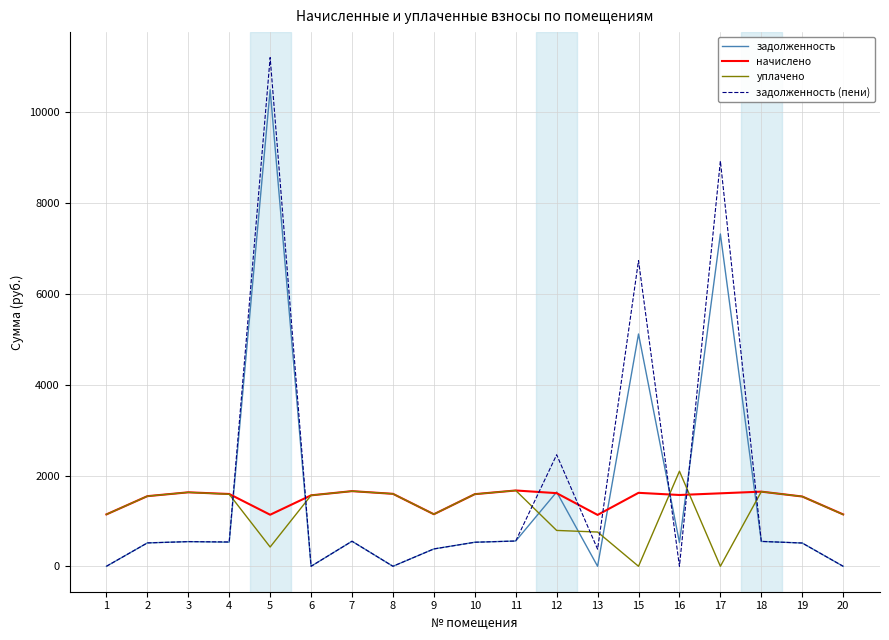

Does the chart display data point markers on the line(s)?

No